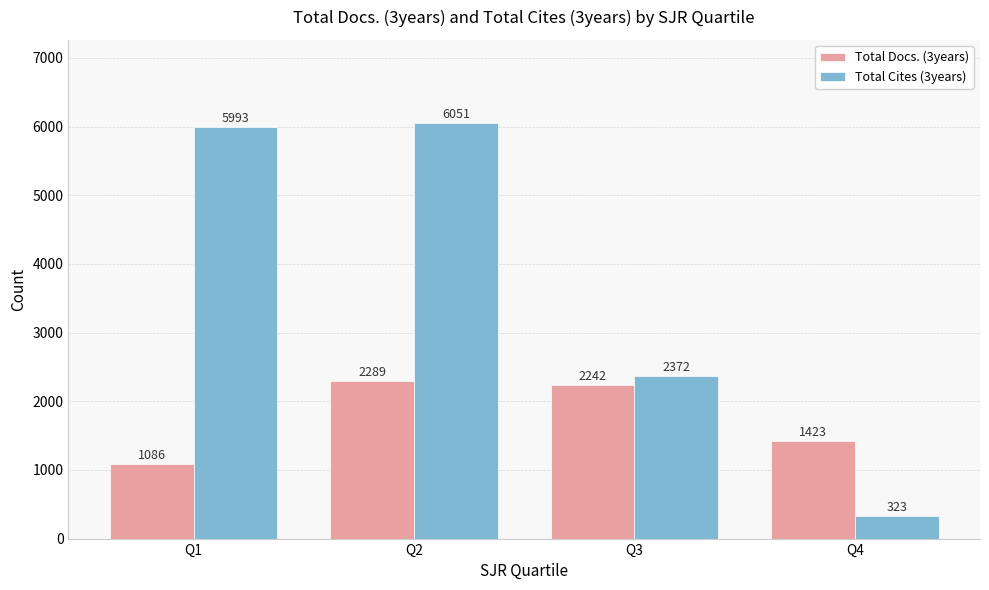

Rank the series by their average value, from highest to lowest.

Total Cites (3years), Total Docs. (3years)